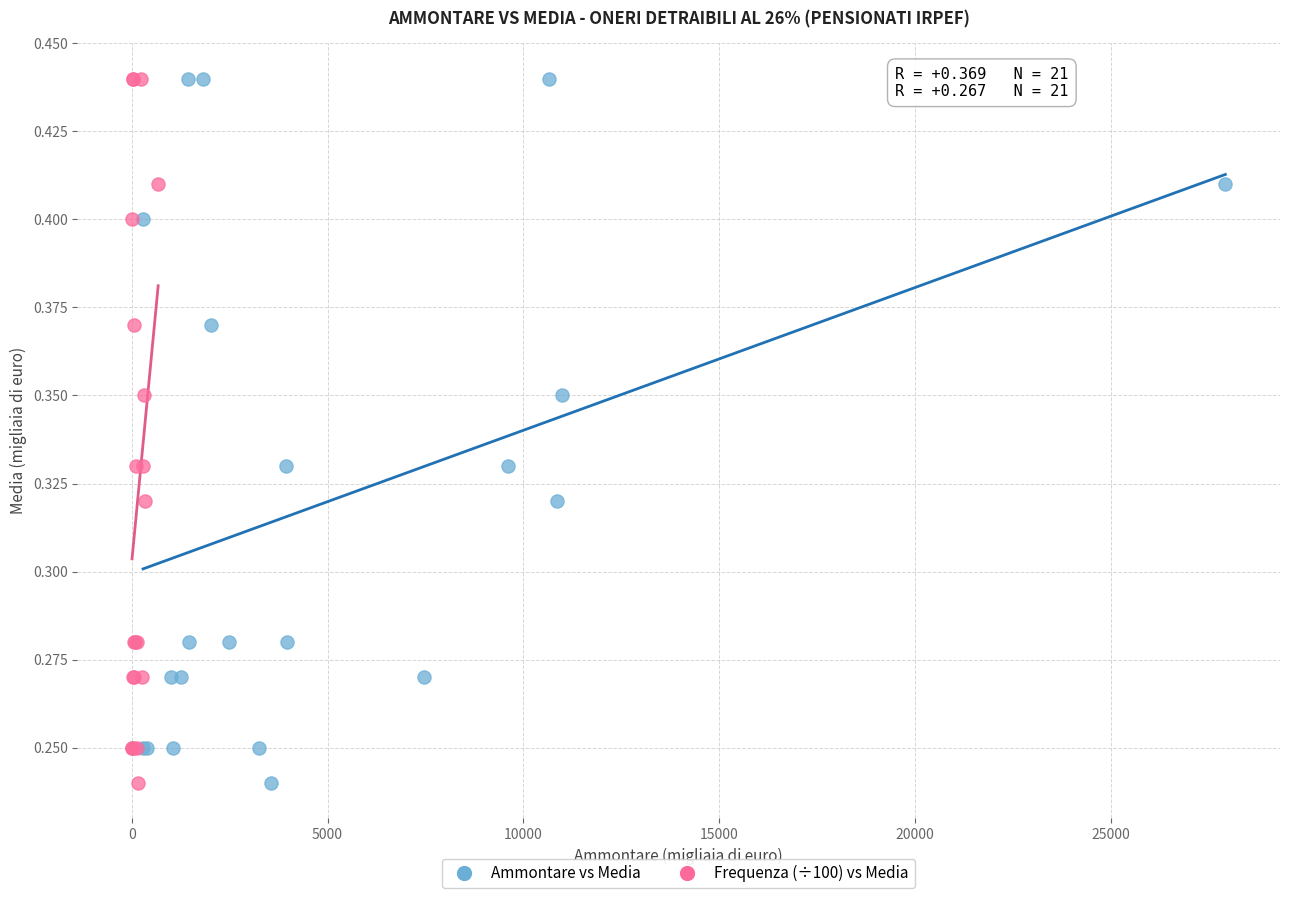

What are all the series names shown in the legend?

Ammontare vs Media, Frequenza (÷100) vs Media